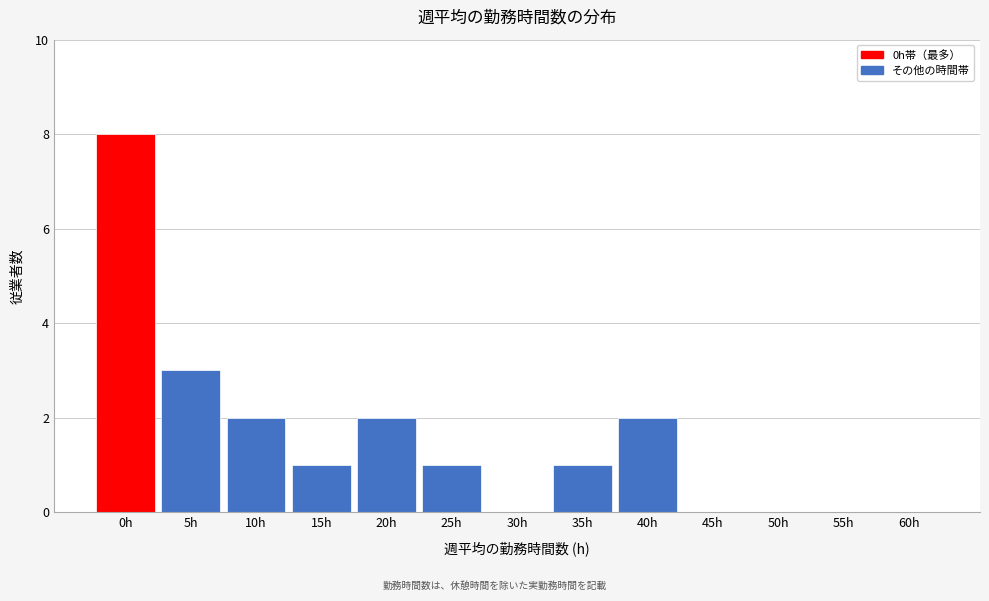

Reading left to right, extract all data points from this chart.

0h=8	5h=3	10h=2	15h=1	20h=2	25h=1	30h=0	35h=1	40h=2	45h=0	50h=0	55h=0	60h=0